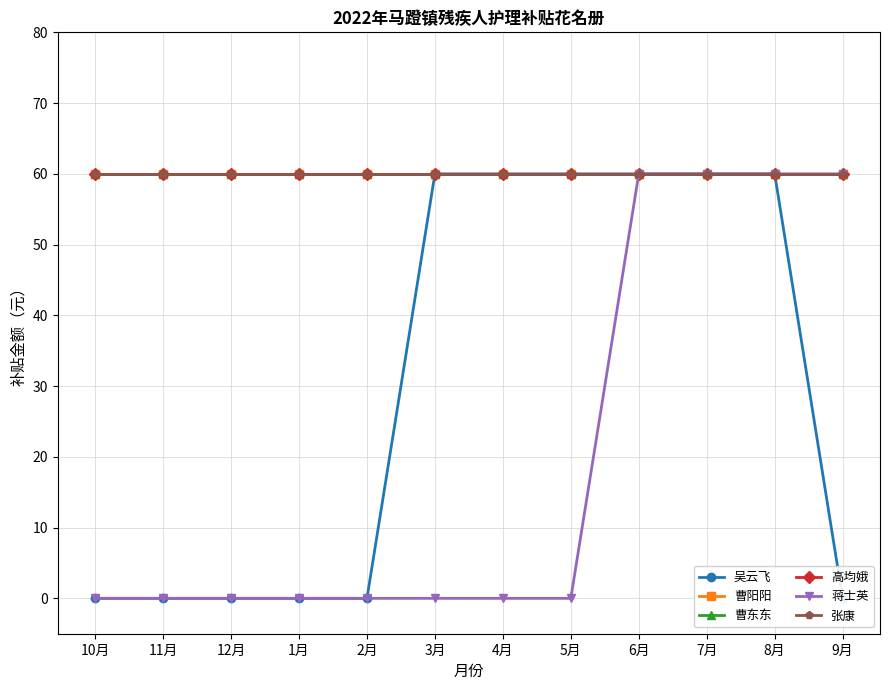

What value does the 高均娥 series have at 12月?

60